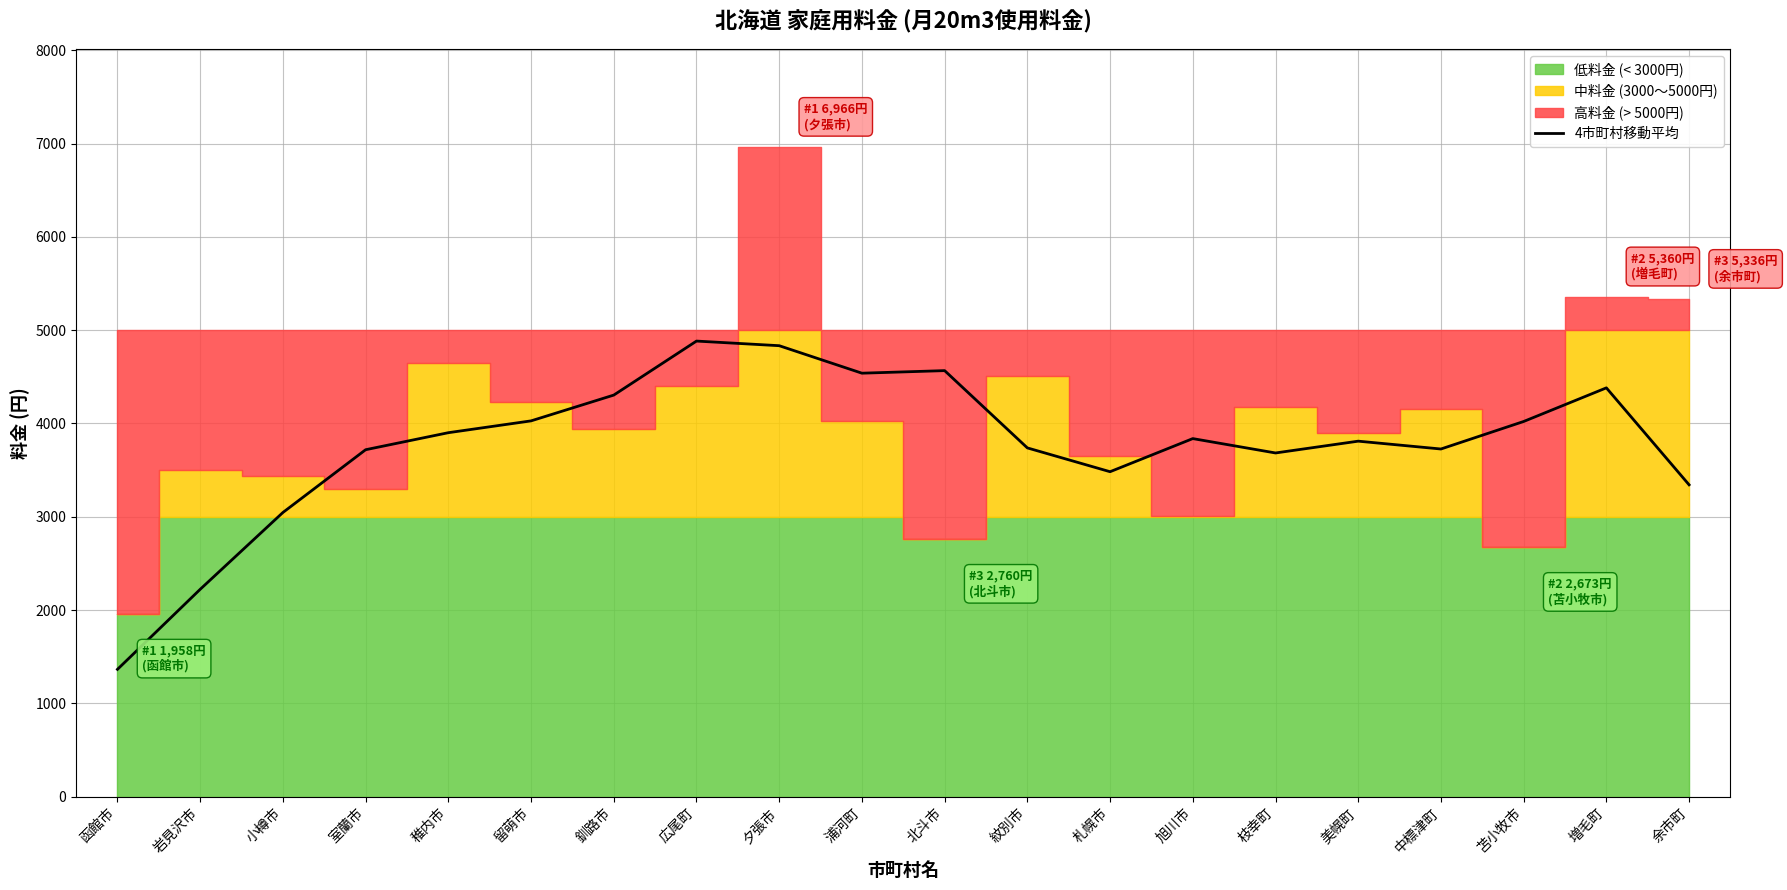

What is the sum of all values?

75429.5